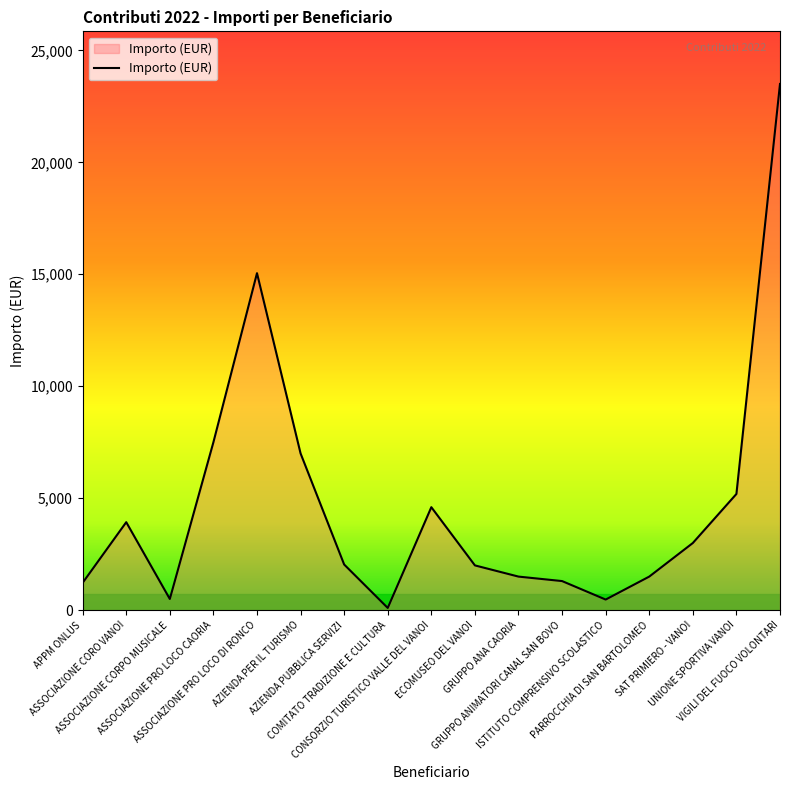

What is the difference between the values at APPM ONLUS and ISTITUTO COMPRENSIVO SCOLASTICO?

748.2